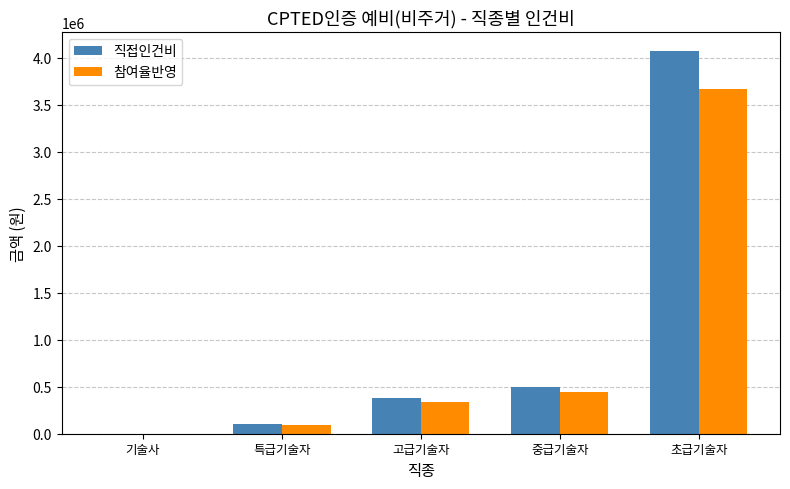

What is the maximum value shown in the chart?

4070320.8